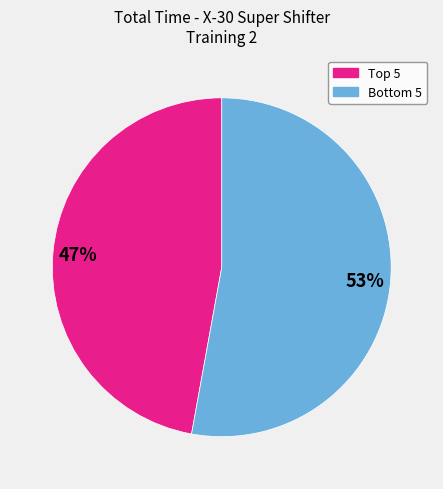

To the nearest percent, what is the average slice percentage?

50%